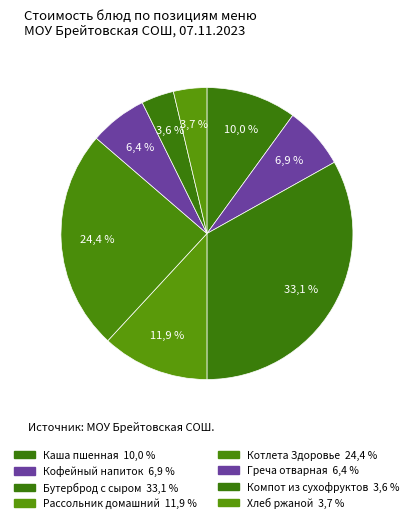

To the nearest percent, what is the combined percentage of Бутерброд с сыром and Каша пшенная?

43%